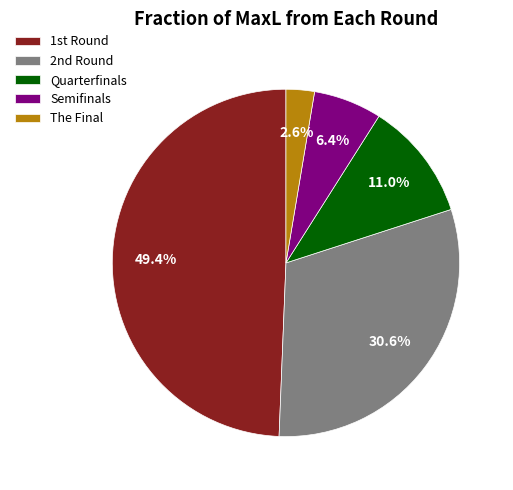

Which slice is the smallest?

The Final